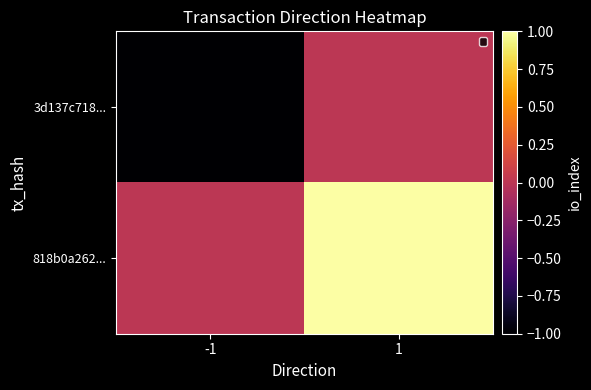

How many categories are shown in the chart?

2